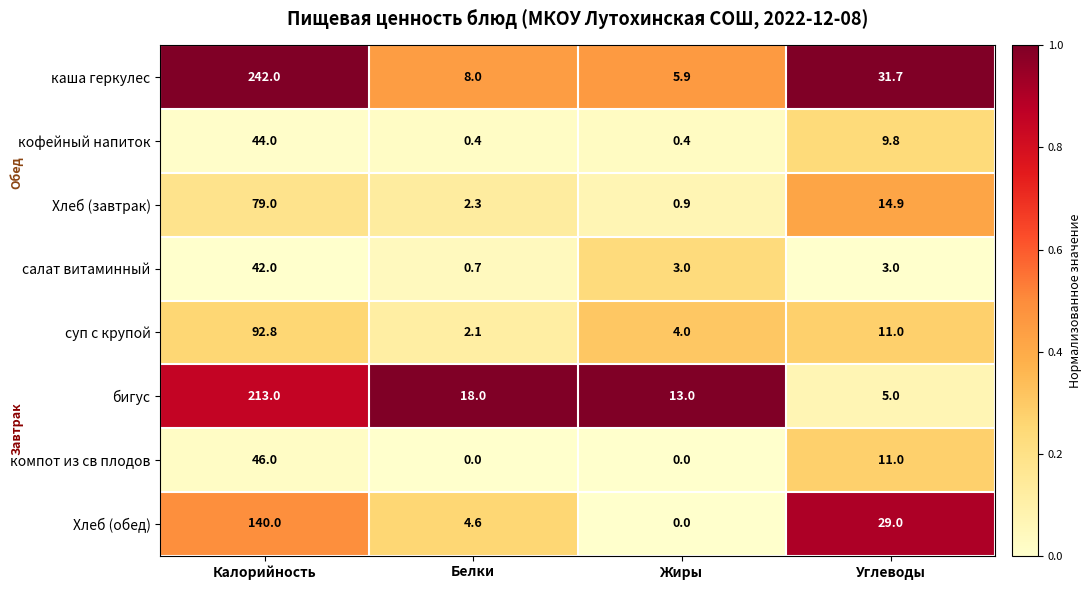

Count the number of data series in this chart.

8